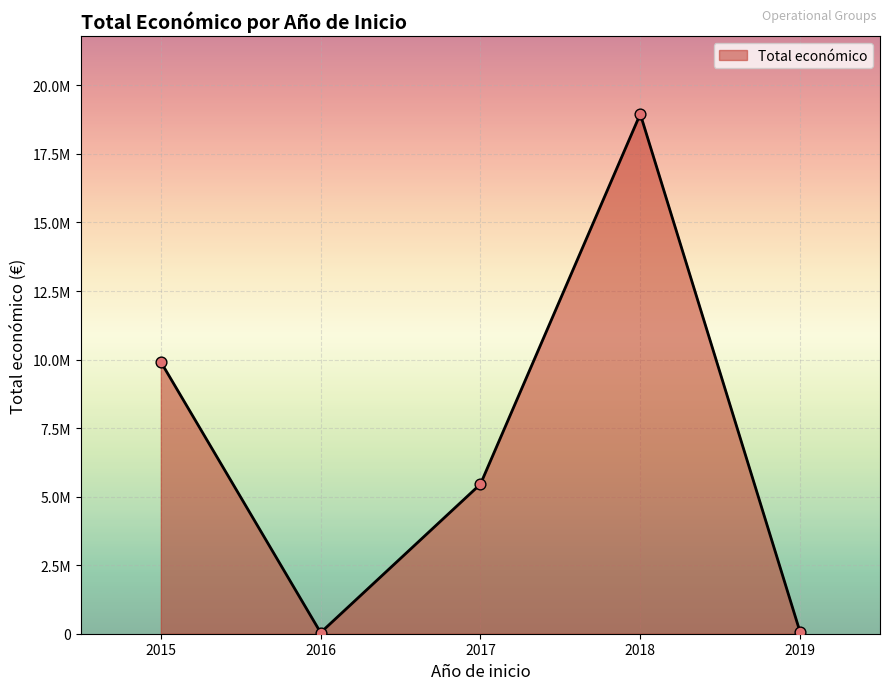

Does the chart have visible grid lines?

Yes